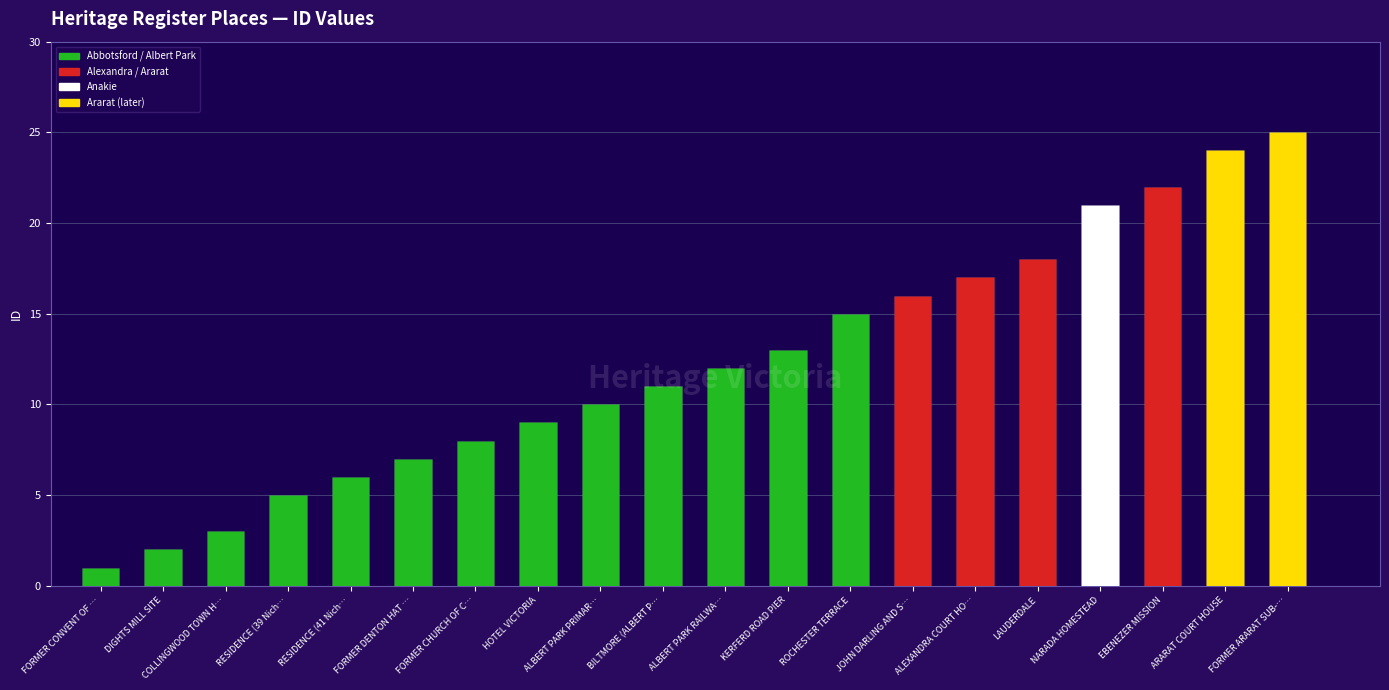

Reading left to right, extract all data points from this chart.

1	2	3	5	6	7	8	9	10	11	12	13	15	16	17	18	21	22	24	25